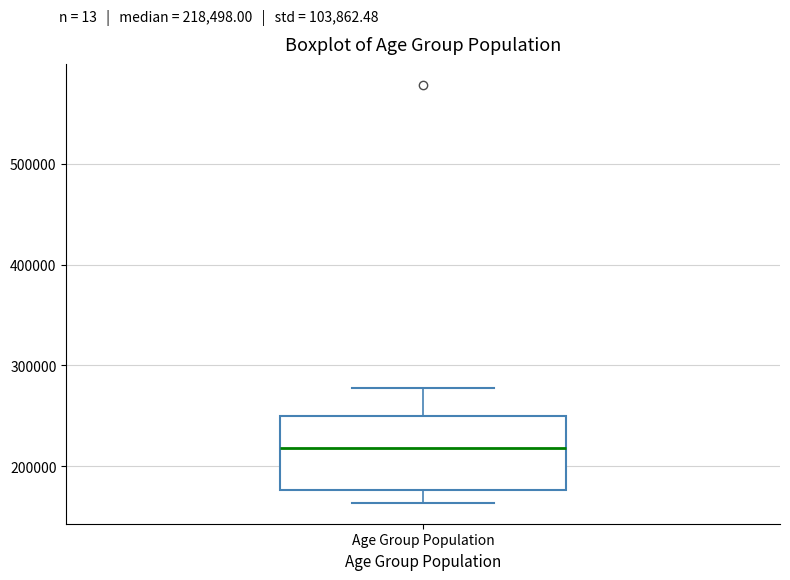

Read this box plot against the y-axis: the position of the median line, the range covered by the box, and the ends of both whiskers. The values are not printed on the chart, so give them approximately, as read against the axis.

median 220000, box 180000 to 250000, whiskers 160000 to 280000